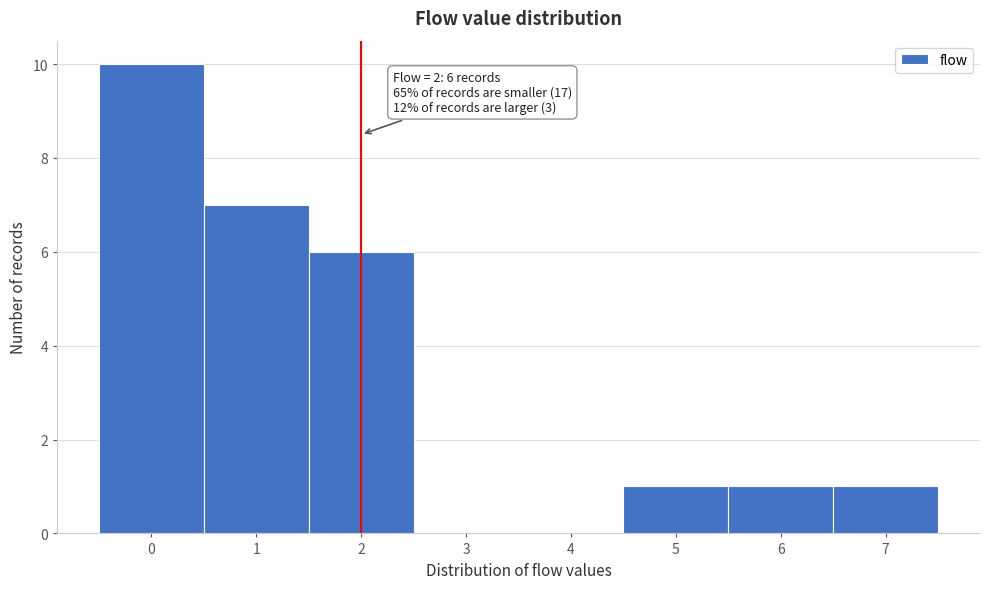

Over which range of the x-axis is the bar tallest?

-0.5 to 0.5